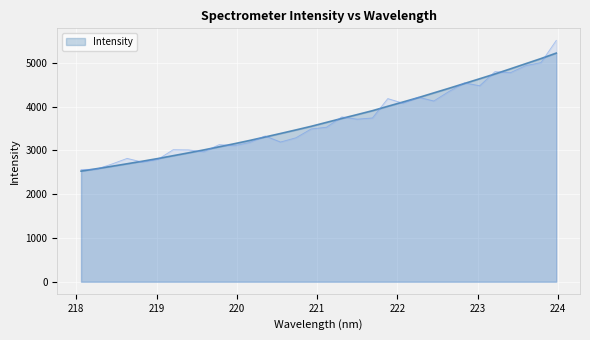

What is the difference between the second highest and minimum values?

2569.3